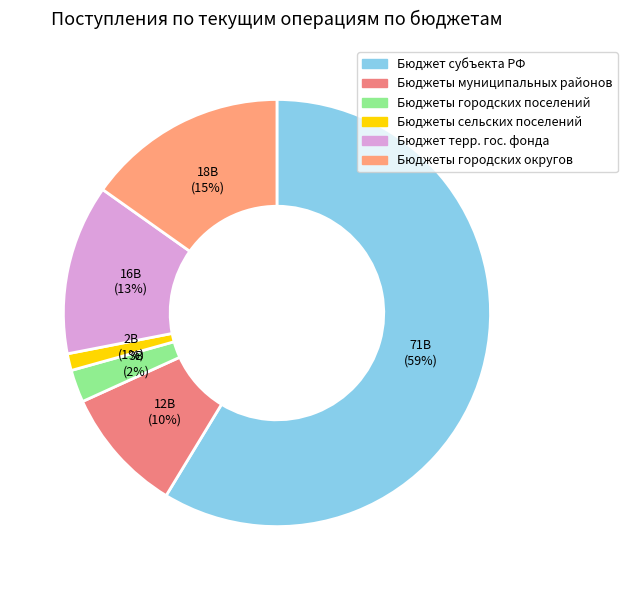

How many slices are in this pie chart?

6